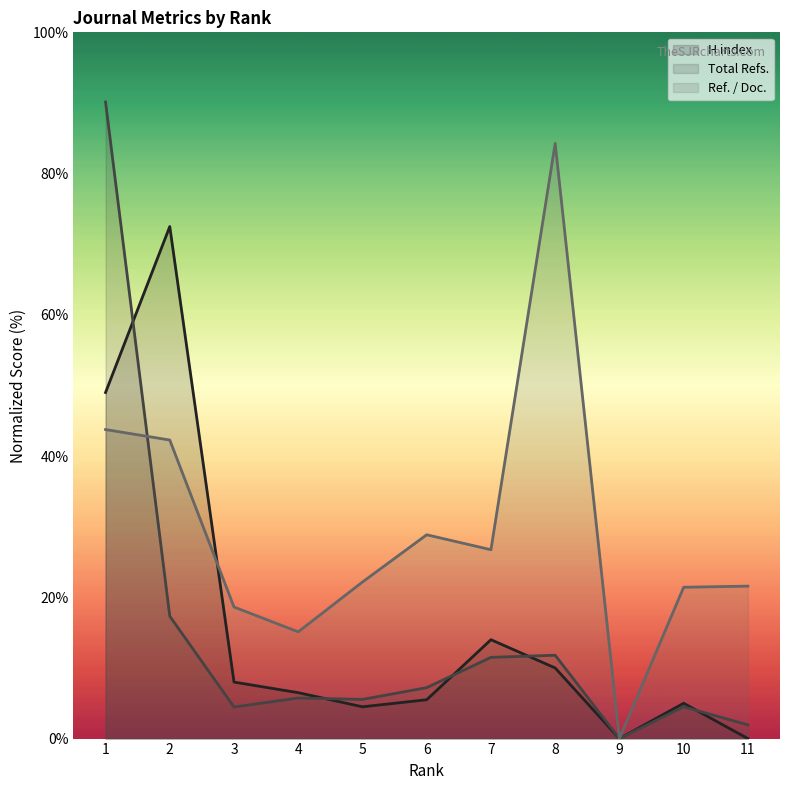

At which category is the sum across all series the highest?

1